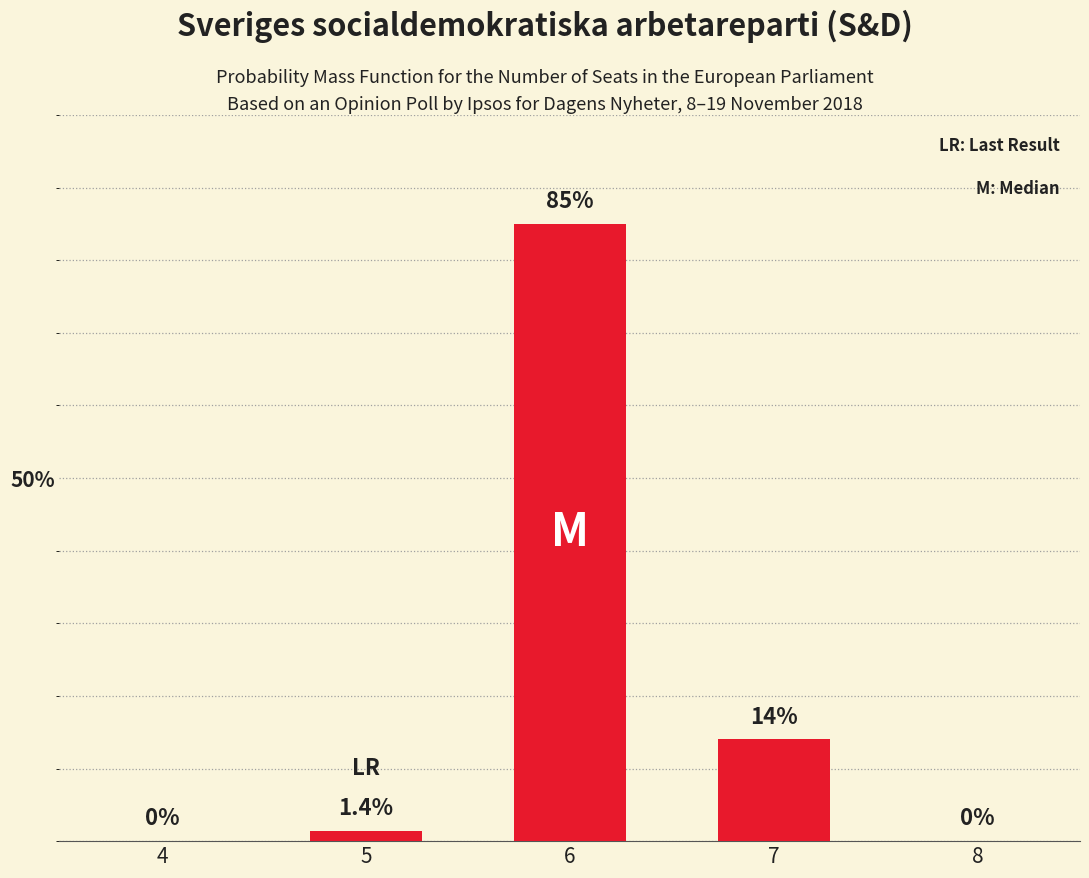

At which label does the data first exceed 1?

5